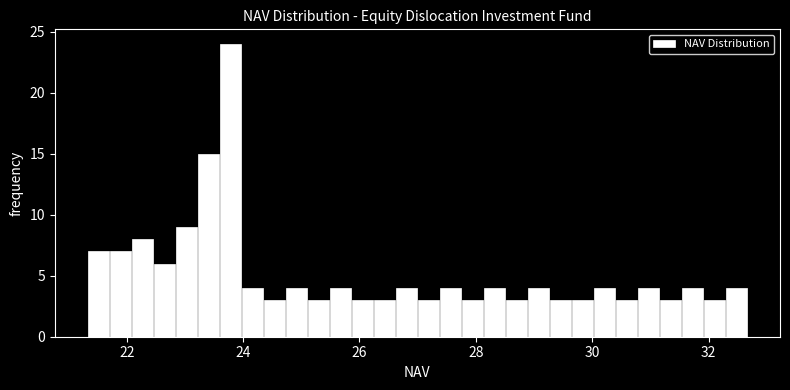

Read against the x-axis, roughly where is the centre of the tallest bar?

23.8